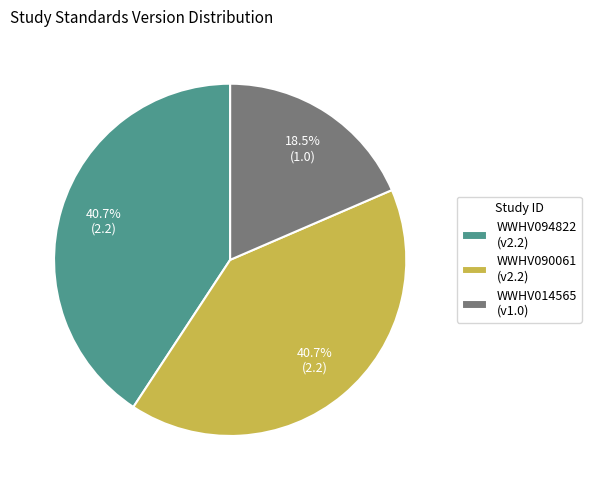

To the nearest percent, what is the combined percentage of WWHV094822 and WWHV014565?

59%